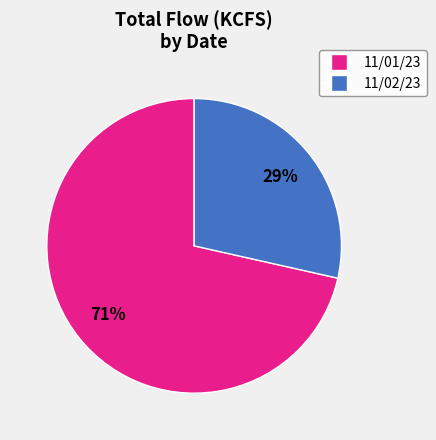

How many slices are in this pie chart?

2